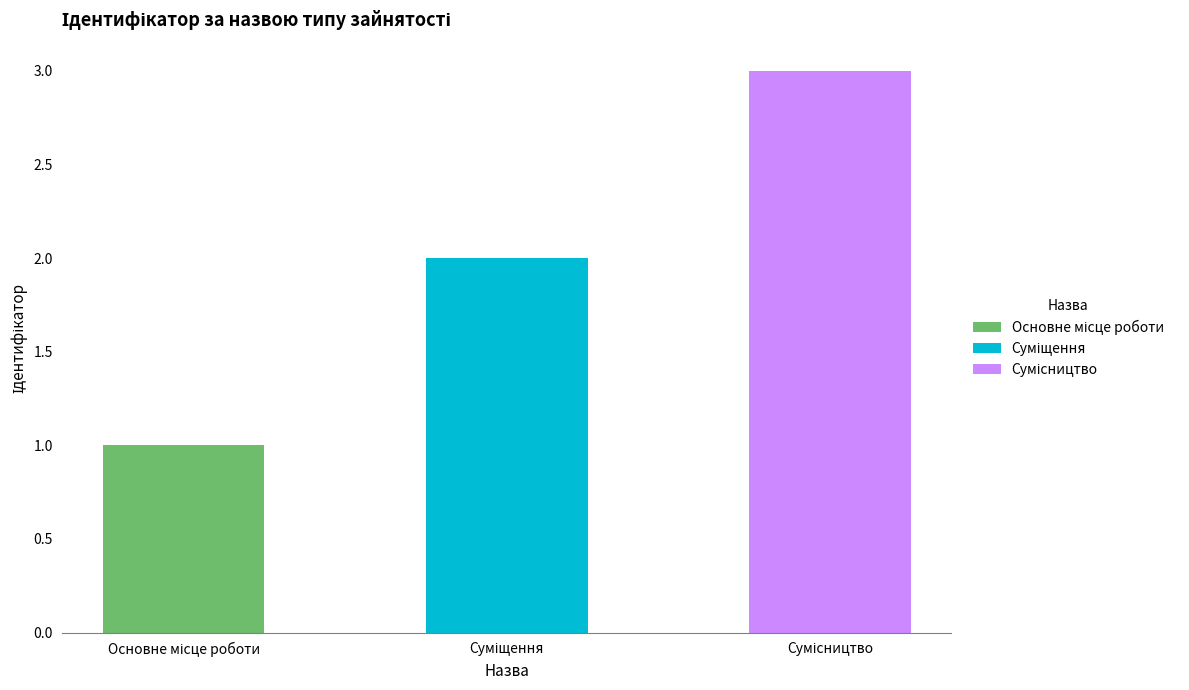

What is the sum of all values?

6